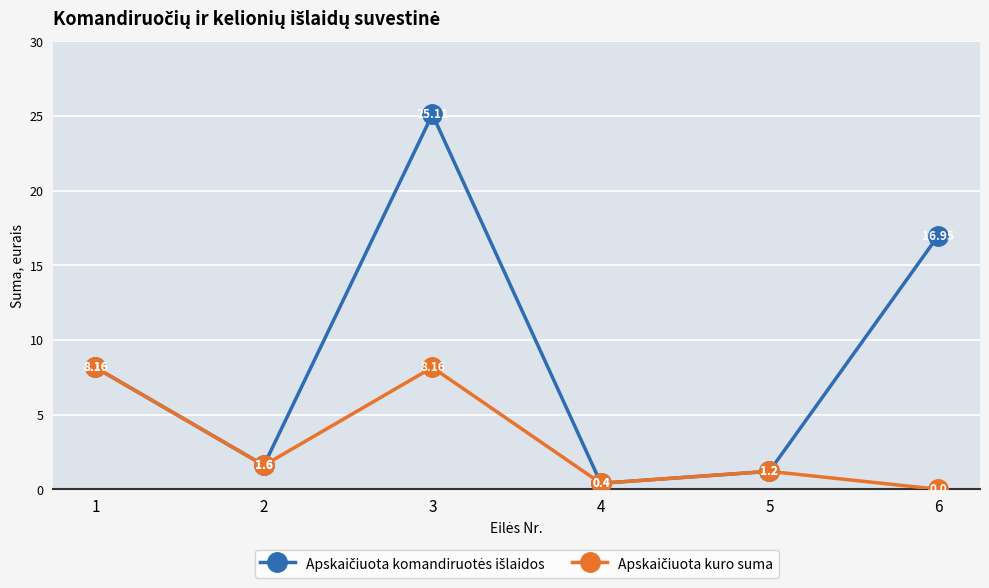

At which category is the sum across all series the highest?

3